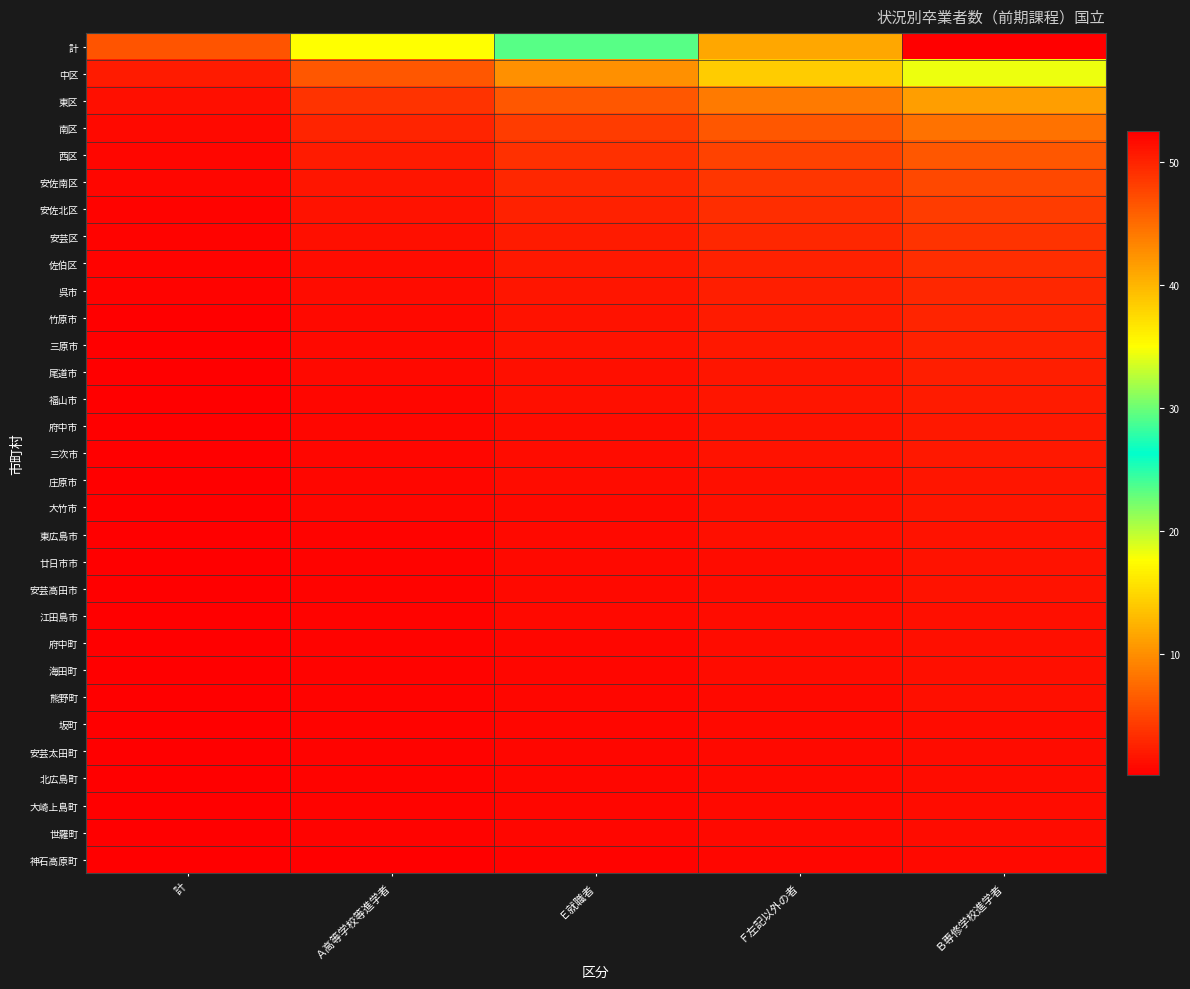

How many categories are shown in the chart?

5